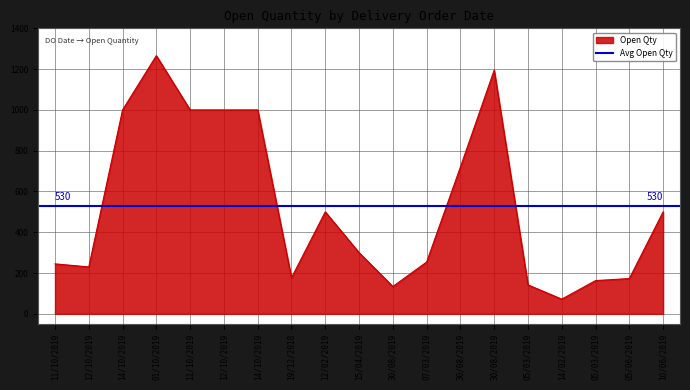

What is the ratio of the value at 14/10/2019 to the value at 30/08/2019?

0.8